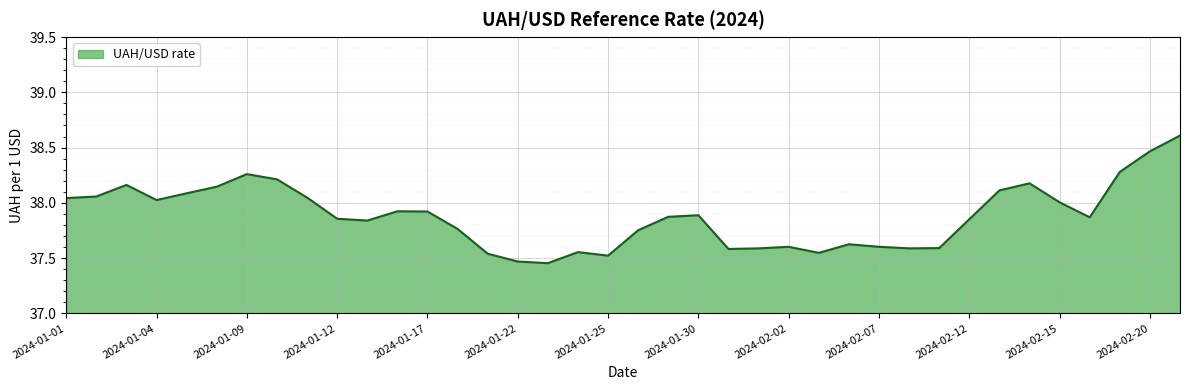

What is the maximum value shown in the chart?

38.6